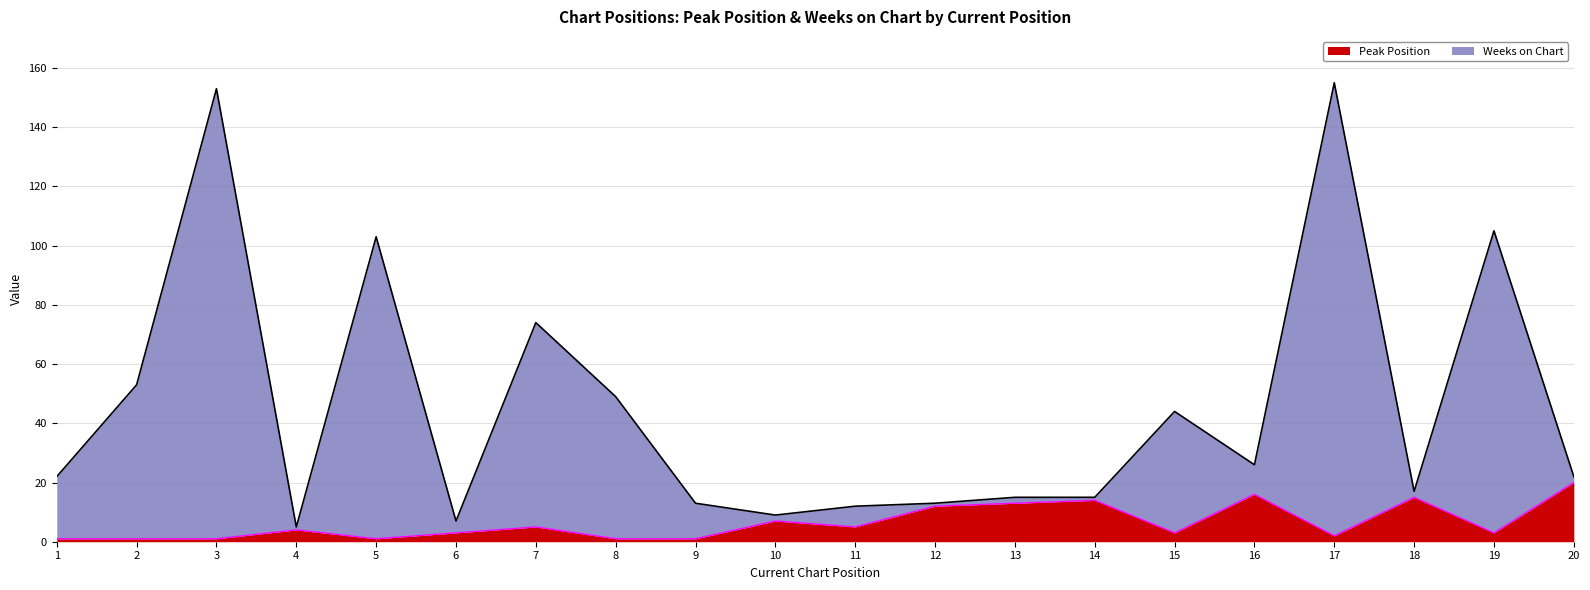

What are all the series names shown in the legend?

Peak Position, Weeks on Chart